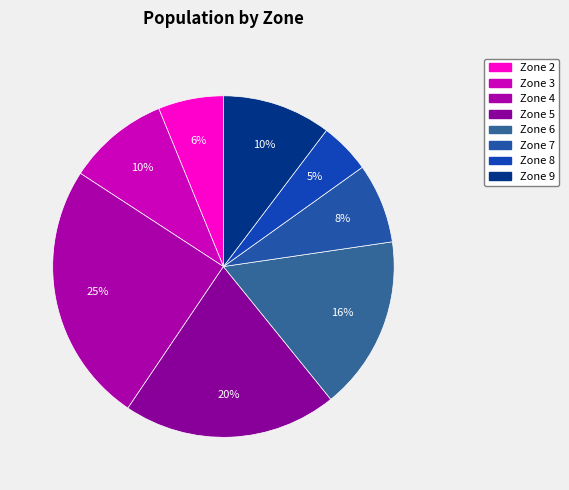

True or false: Zone 8 accounts for 12% of the total.

False